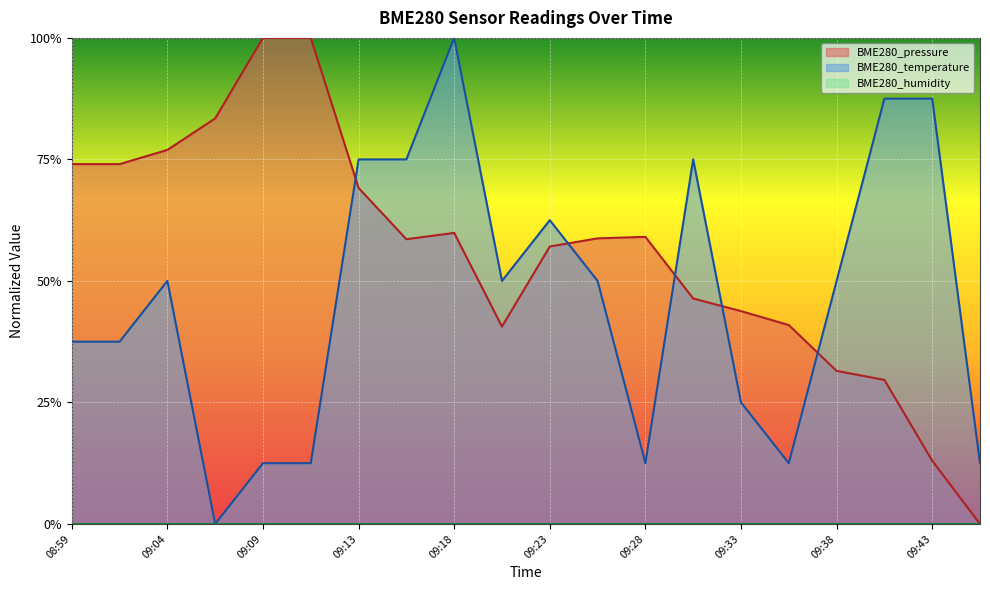

Where is BME280_pressure nearest to the value 0?

09:45